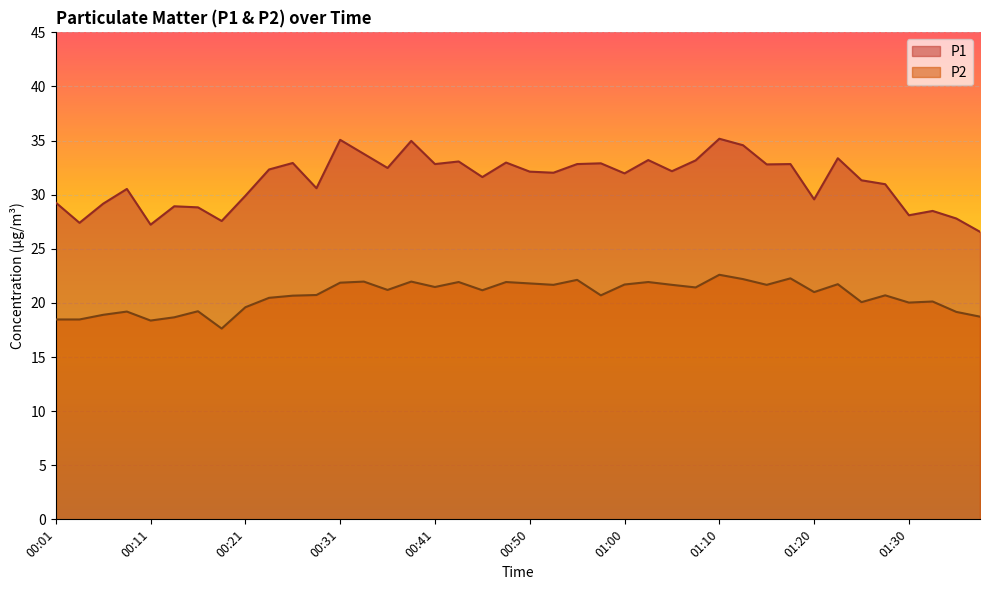

True or false: P1 has a value of 36.1 at 00:19.

False